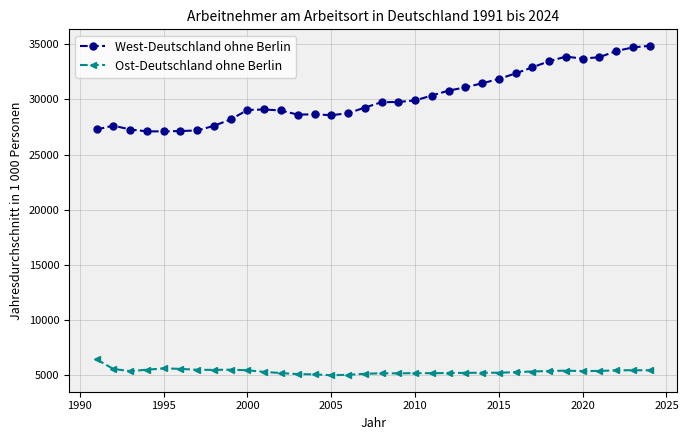

True or false: Ost-Deutschland ohne Berlin has more than 2 interior local peaks.

True